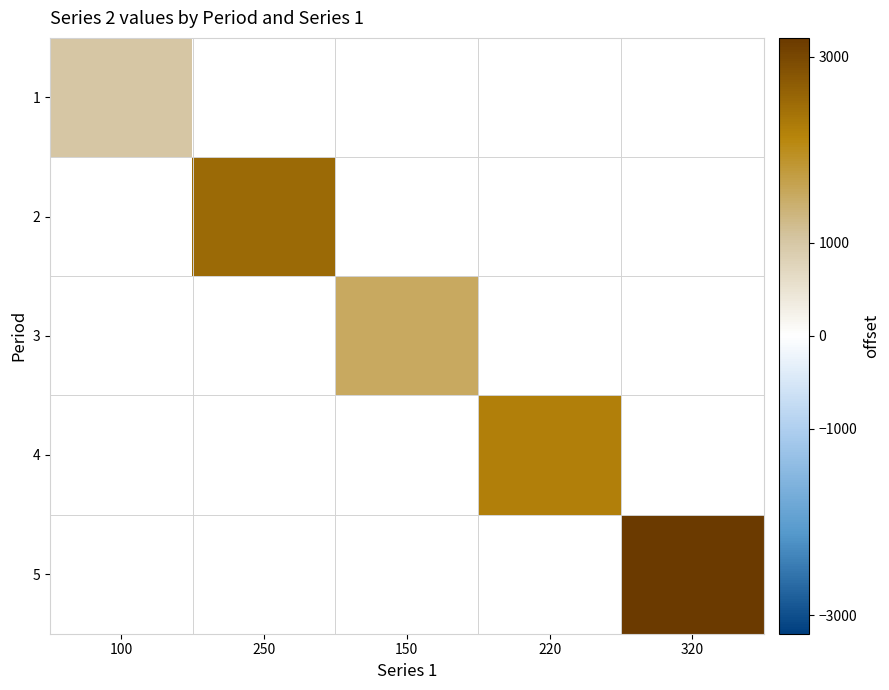

How many series are shown in this chart?

5